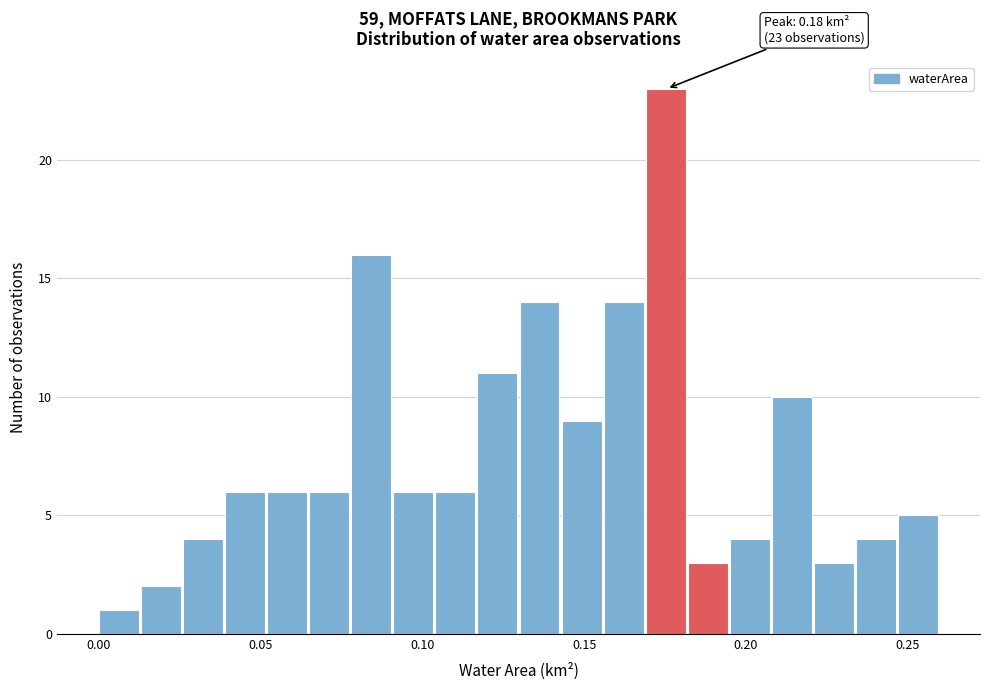

Around what value on the x-axis is the tallest bar? Give the approximate position of its centre, as read against the axis.

0.175